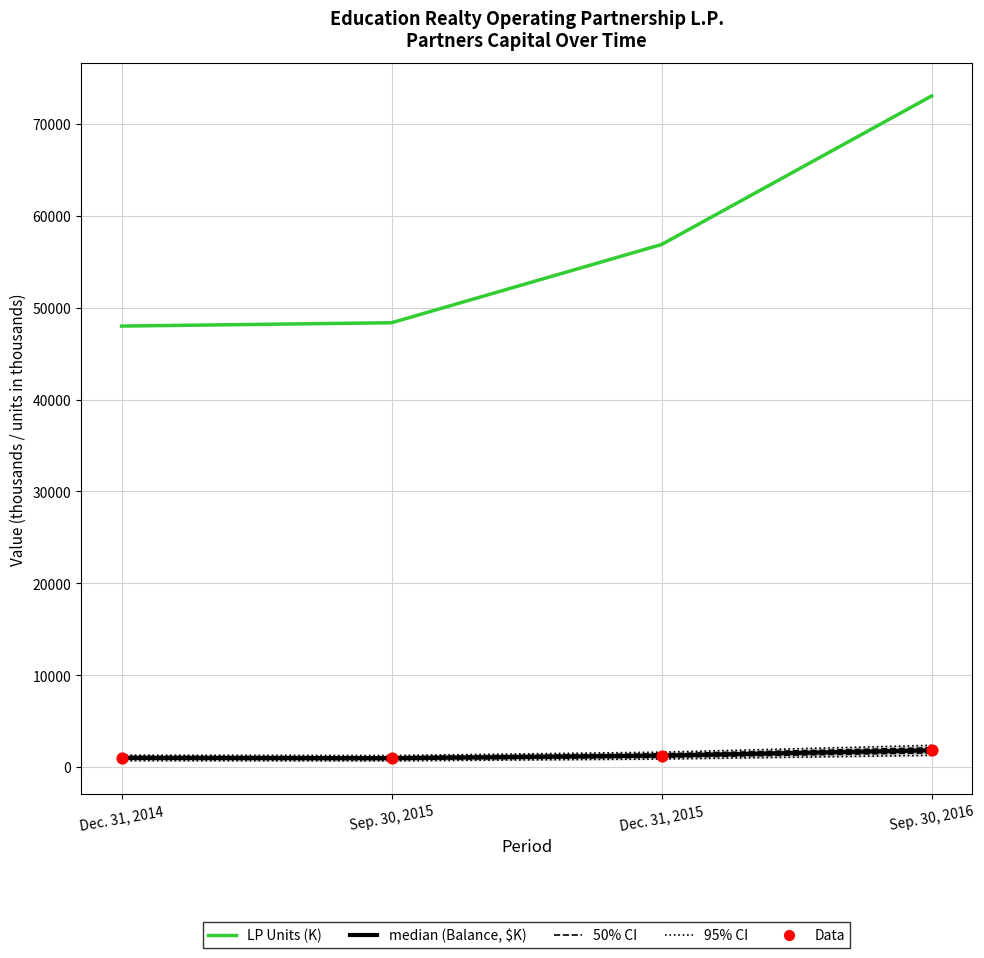

At which category is the sum across all series the highest?

Sep. 30, 2016